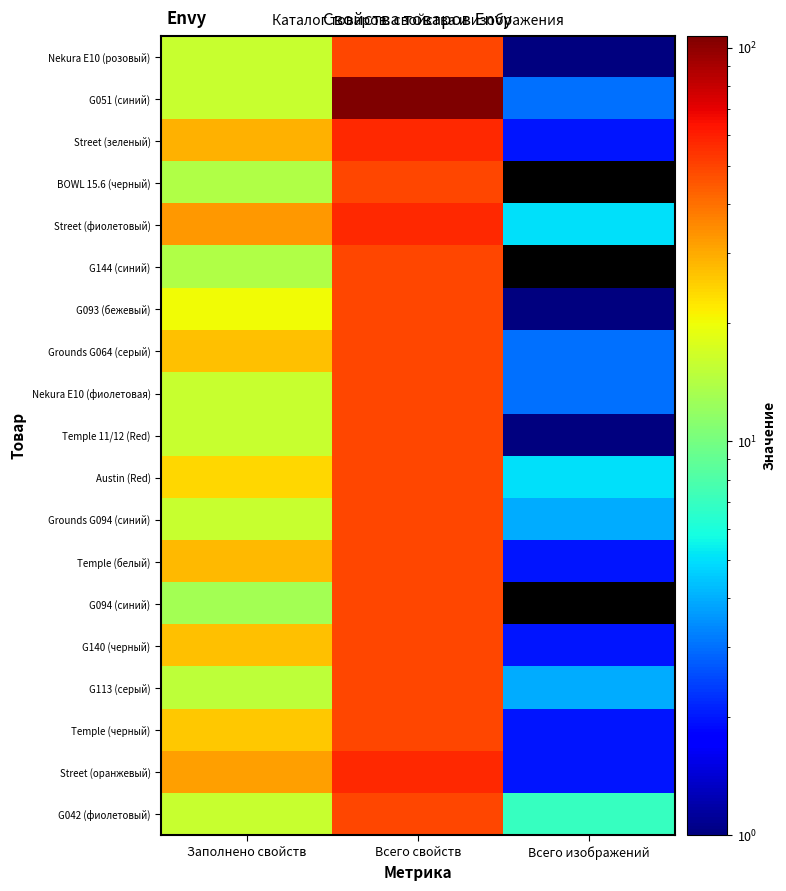

Reading right to left, list all the values displayed in this chart.

Nekura E10 (розовый): Всего изображений=1	Всего свойств=49	Заполнено свойств=16
G051 (синий): Всего изображений=3	Всего свойств=107	Заполнено свойств=16
Street (зеленый): Всего изображений=2	Всего свойств=57	Заполнено свойств=29
BOWL 15.6 (черный): Всего изображений=0	Всего свойств=49	Заполнено свойств=14
Street (фиолетовый): Всего изображений=5	Всего свойств=57	Заполнено свойств=33
G144 (синий): Всего изображений=0	Всего свойств=49	Заполнено свойств=14
G093 (бежевый): Всего изображений=1	Всего свойств=49	Заполнено свойств=20
Grounds G064 (серый): Всего изображений=3	Всего свойств=49	Заполнено свойств=27
Nekura E10 (фиолетовая): Всего изображений=3	Всего свойств=49	Заполнено свойств=16
Temple 11/12 (Red): Всего изображений=1	Всего свойств=49	Заполнено свойств=16
Austin (Red): Всего изображений=5	Всего свойств=49	Заполнено свойств=24
Grounds G094 (синий): Всего изображений=4	Всего свойств=49	Заполнено свойств=16
Temple (белый): Всего изображений=2	Всего свойств=49	Заполнено свойств=28
G094 (синий): Всего изображений=0	Всего свойств=49	Заполнено свойств=13
G140 (черный): Всего изображений=2	Всего свойств=49	Заполнено свойств=27
G113 (серый): Всего изображений=4	Всего свойств=49	Заполнено свойств=15
Temple (черный): Всего изображений=2	Всего свойств=49	Заполнено свойств=26
Street (оранжевый): Всего изображений=2	Всего свойств=57	Заполнено свойств=32
G042 (фиолетовый): Всего изображений=7	Всего свойств=49	Заполнено свойств=16